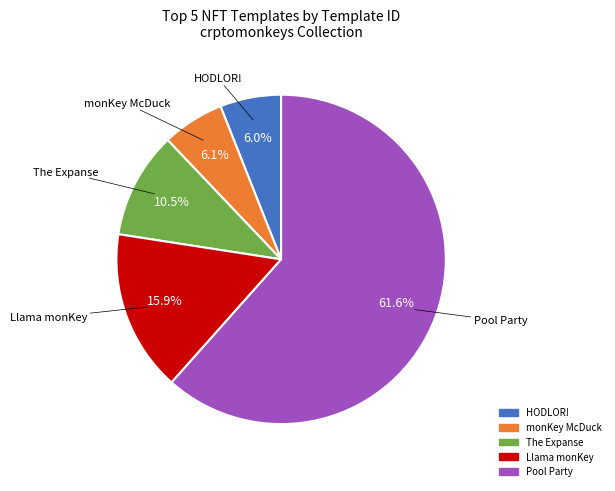

The monKey McDuck slice represents 1% of the pie. True or false?

False